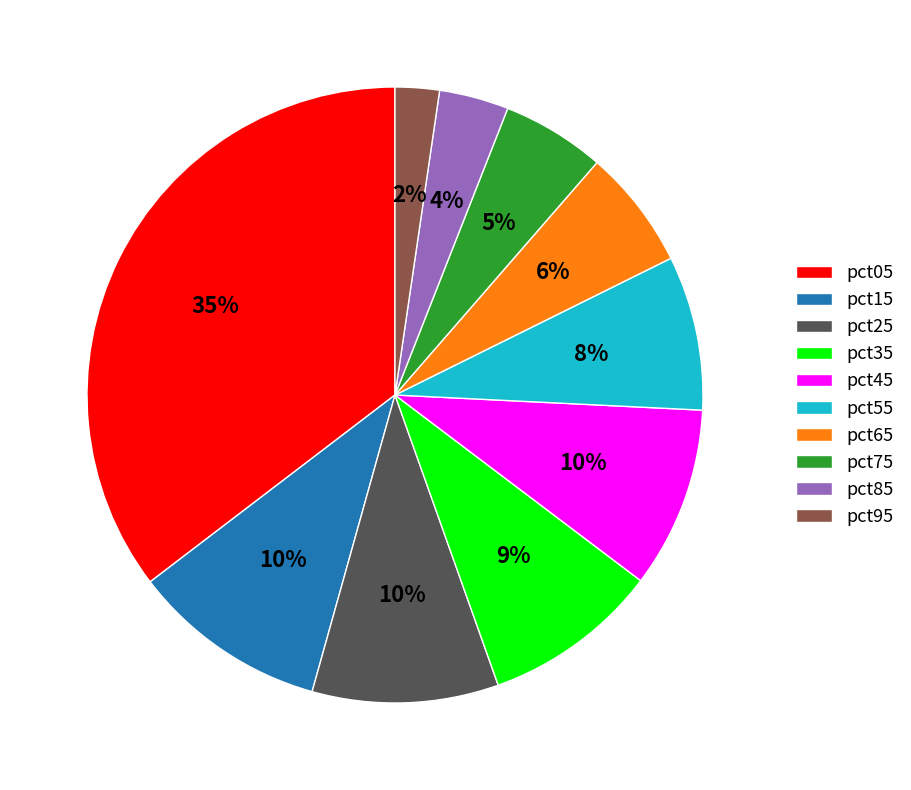

Do pct15 and pct25 together represent more than half of the pie?

No